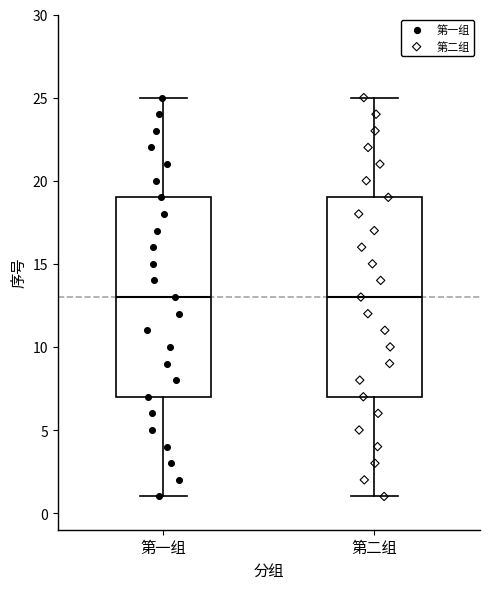

Reading left to right, transcribe this box plot: for each box, give where its median line is, the range the box spans, and where its two whiskers end, as read against the y-axis. The values are not printed on the chart, so give them approximately, as read against the axis.

第一组: median 13, box 7 to 19, whiskers 1 to 25
第二组: median 13, box 7 to 19, whiskers 1 to 25